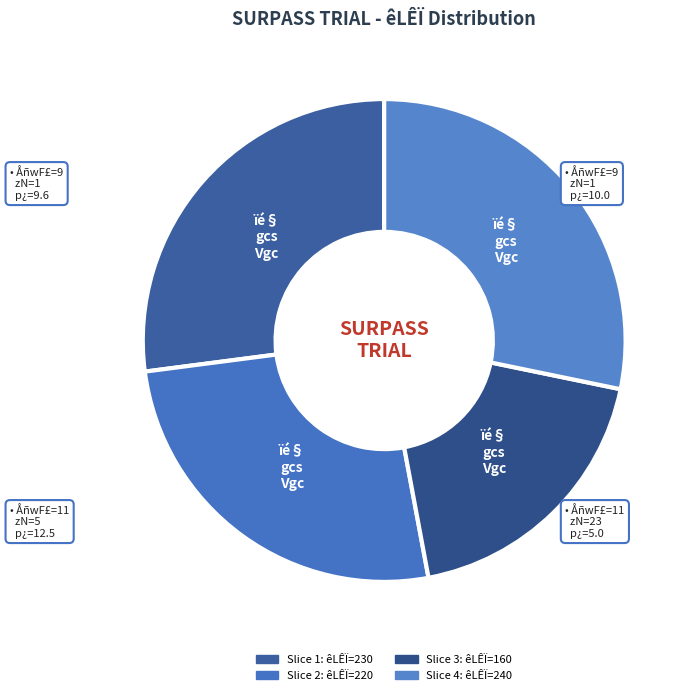

To the nearest percent, what is the difference between the largest and smallest slice percentages?

9%